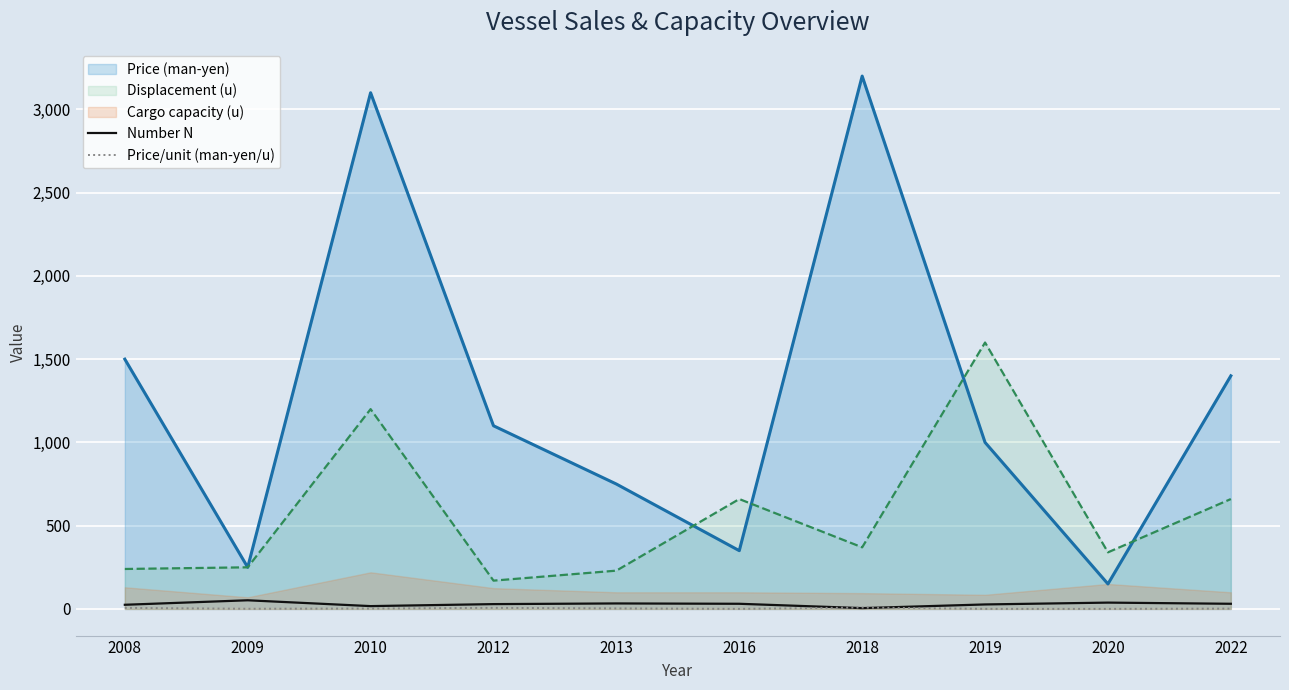

Is the value of Displacement (u) at 2009 greater than the value of Price (man-yen) at 2018?

No